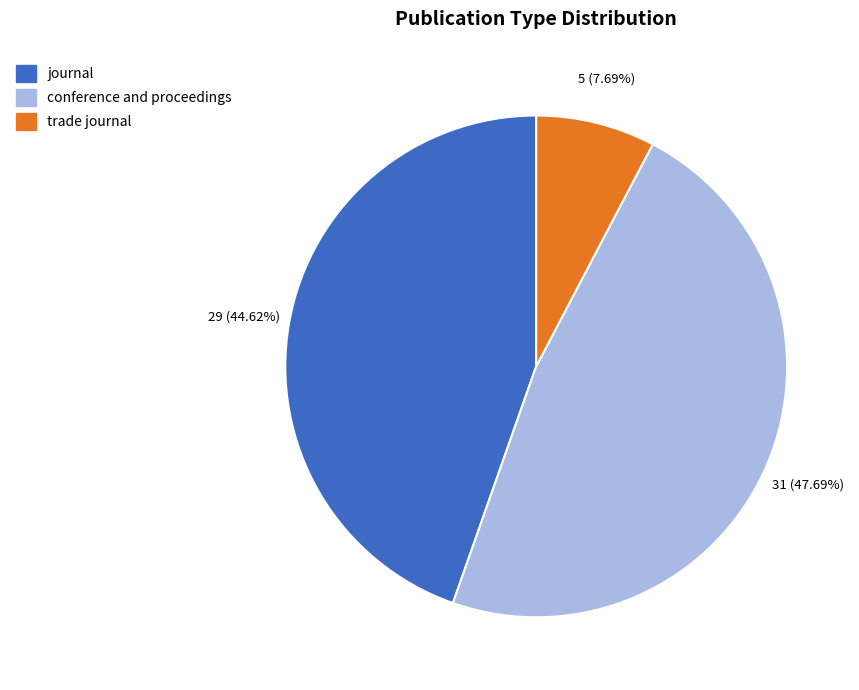

Is it true that journal is 33% of the pie?

False